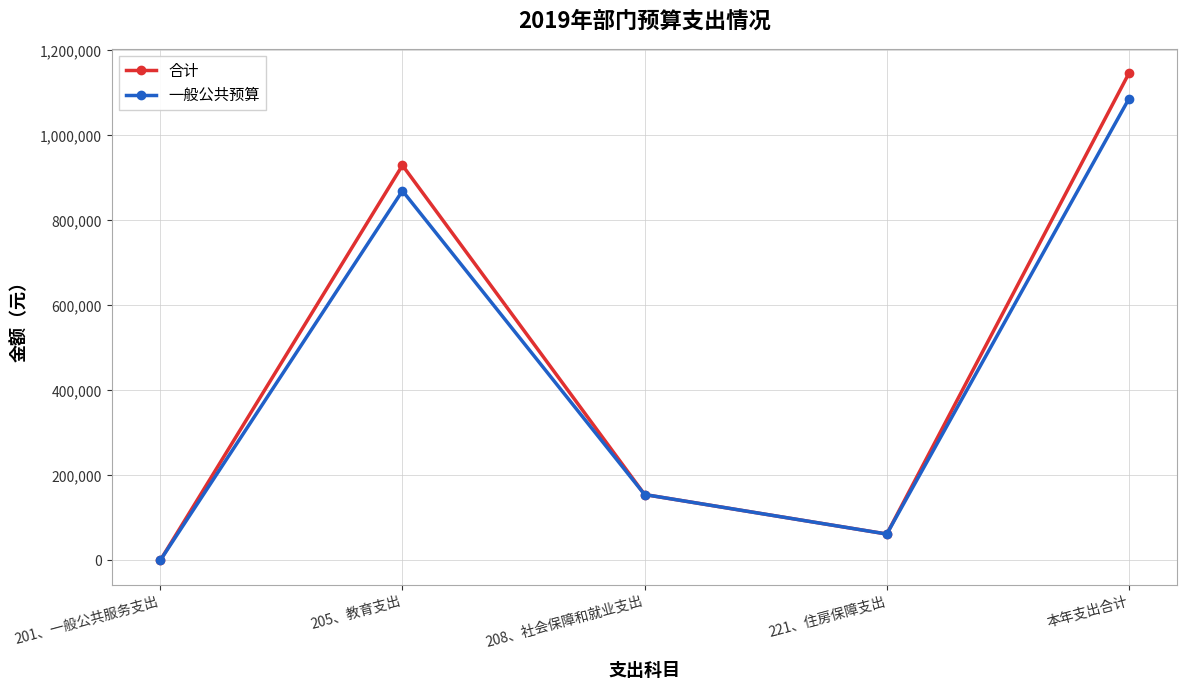

Is it true that 一般公共预算 equals 61942.1 at 221、住房保障支出?

True